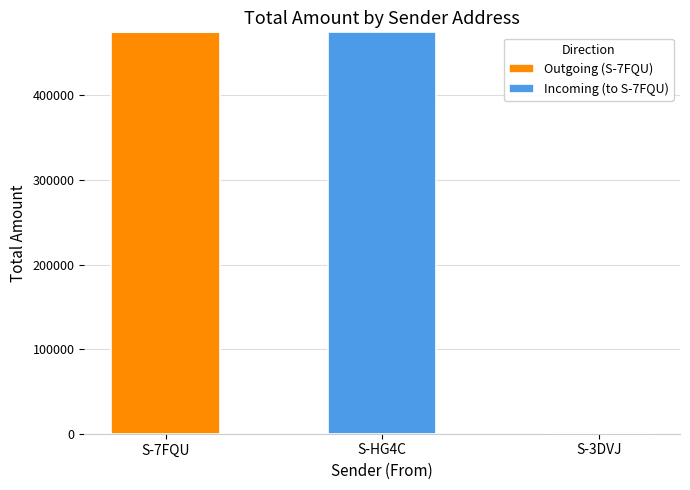

What is the highest value of the Outgoing (S-7FQU) series?

474647.1